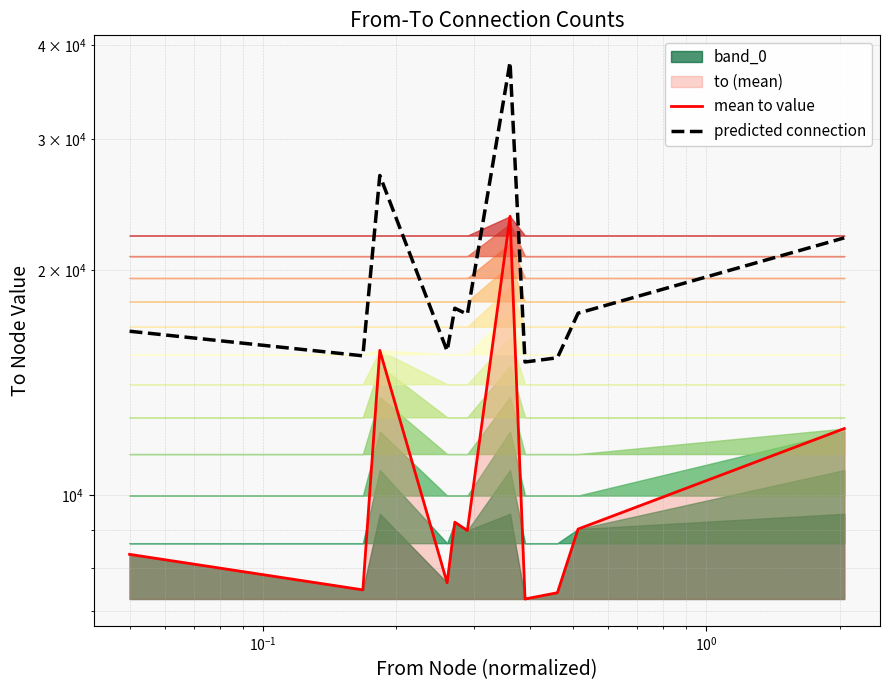

How many lines are shown in the chart?

2